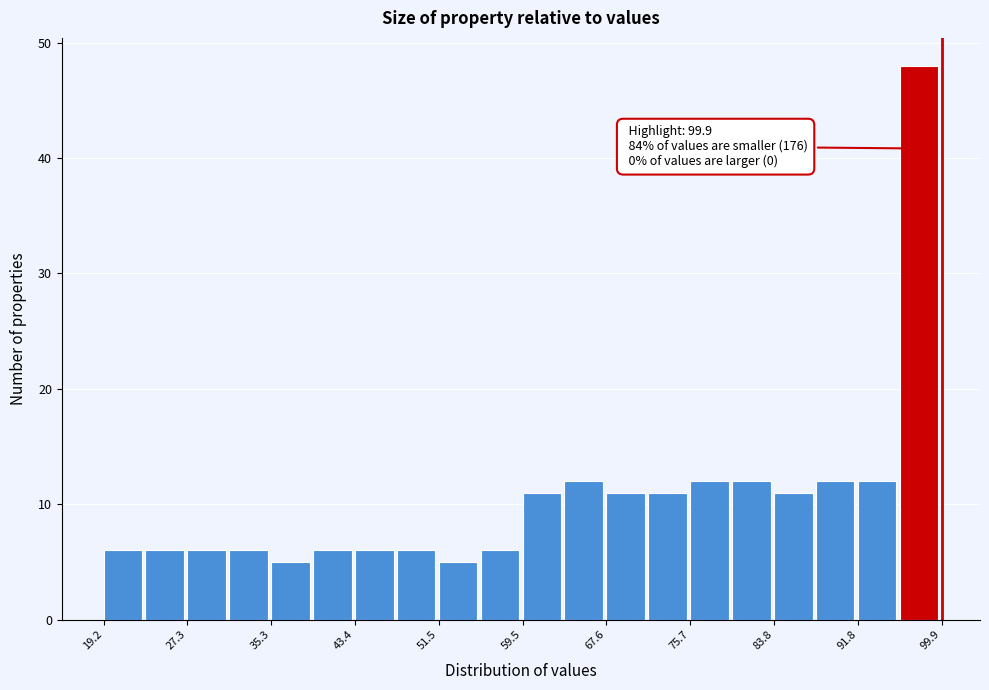

Over which range of the x-axis is the bar tallest?

96 to 100